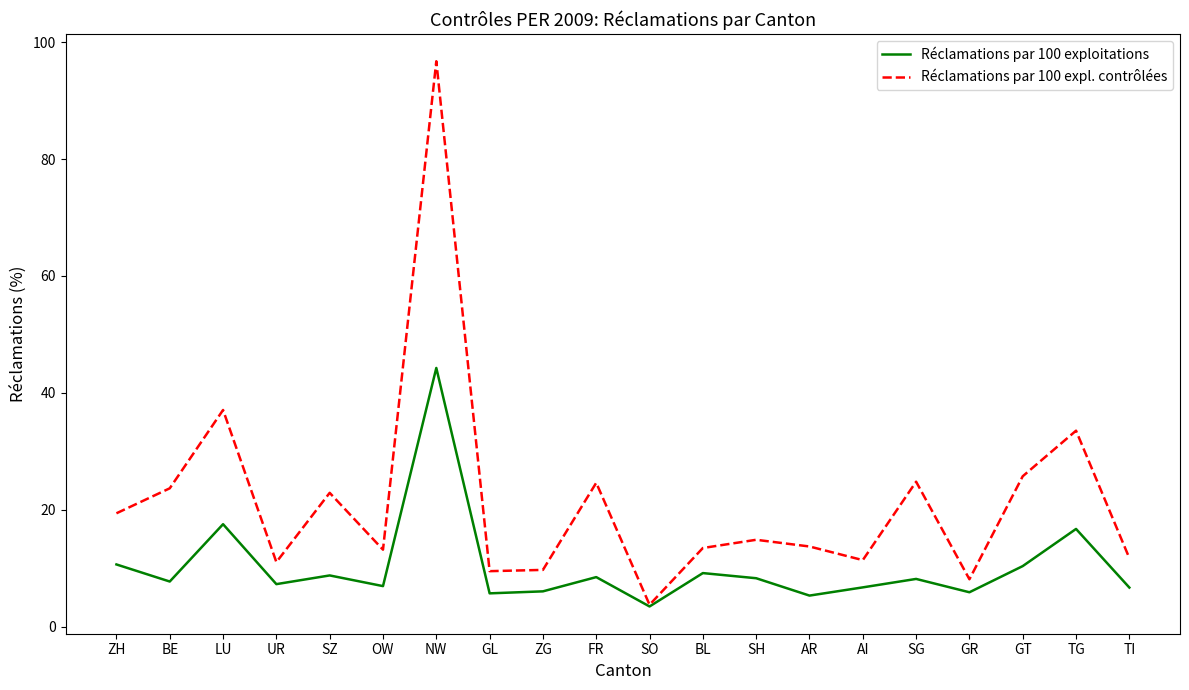

Which series has the largest range (max minus min)?

Réclamations par 100 expl. contrôlées